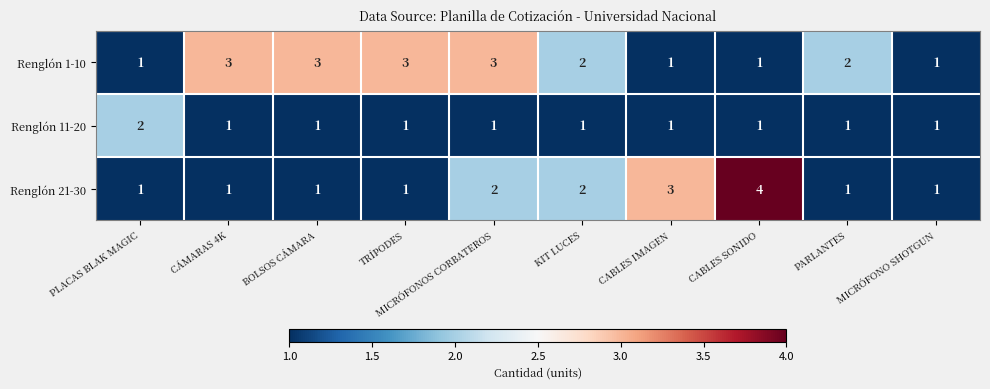

Rank the series at MICRÓFONOS CORBATEROS from lowest to highest value.

Renglón 11-20, Renglón 21-30, Renglón 1-10